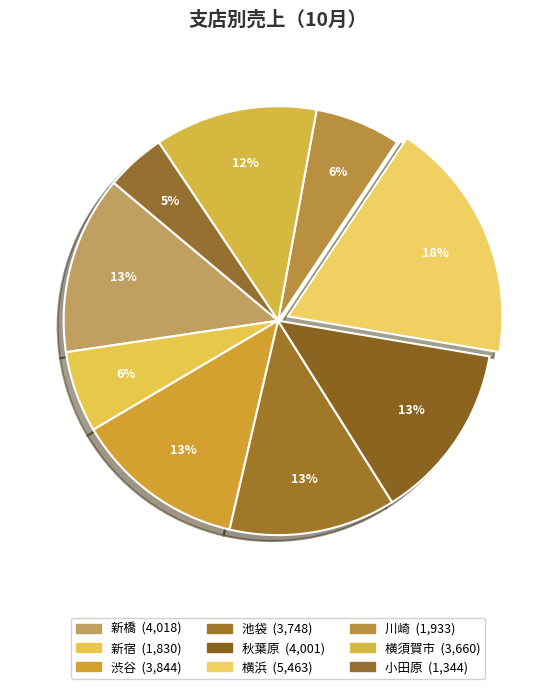

Is it true that 小田原 is 1% of the pie?

False